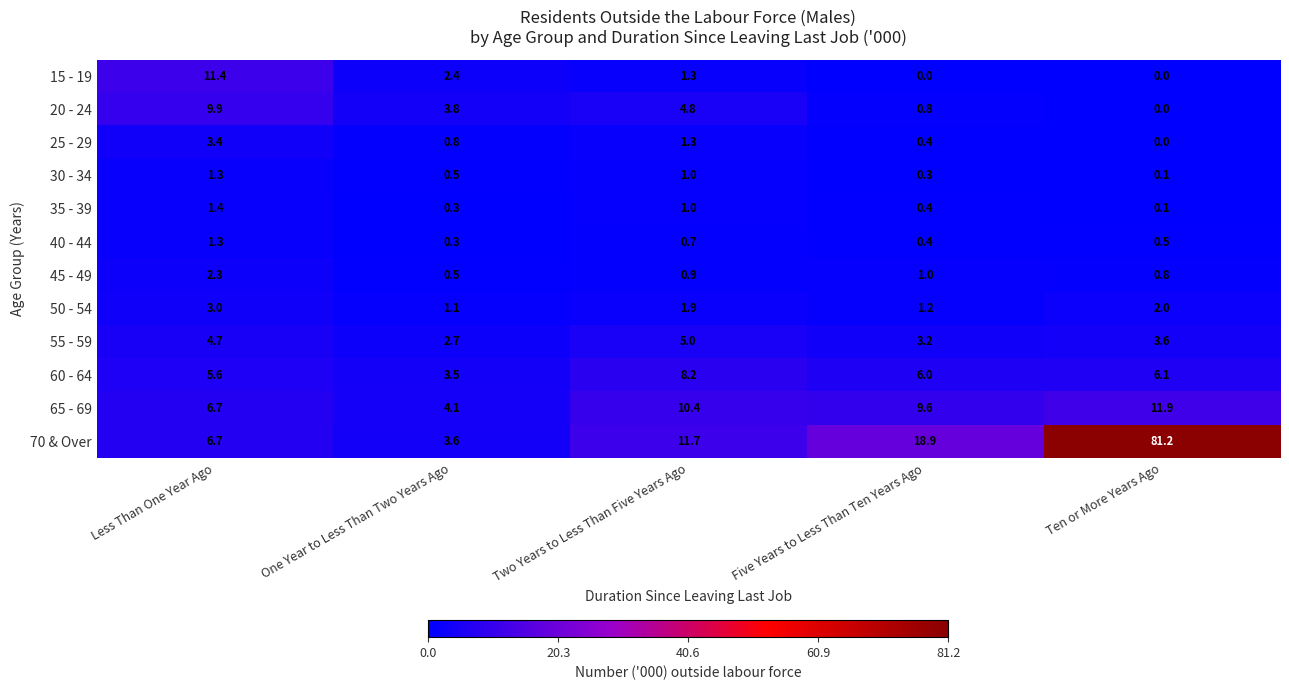

The 65 - 69 series shows 6.7 at Less Than One Year Ago. True or false?

True